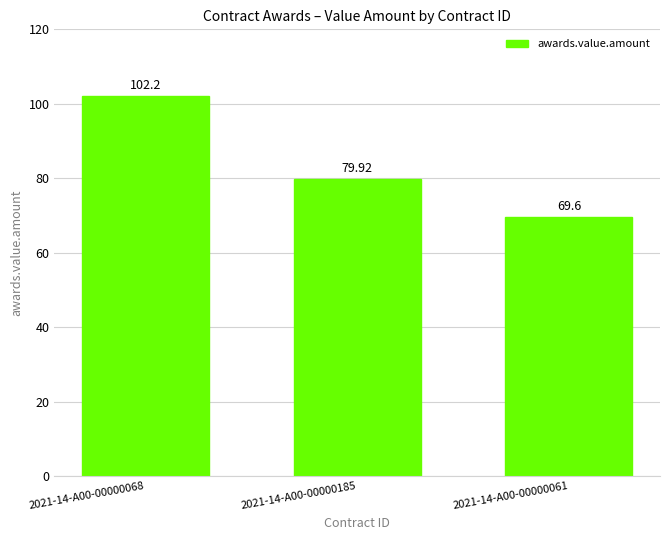

How many bars are there in total?

3